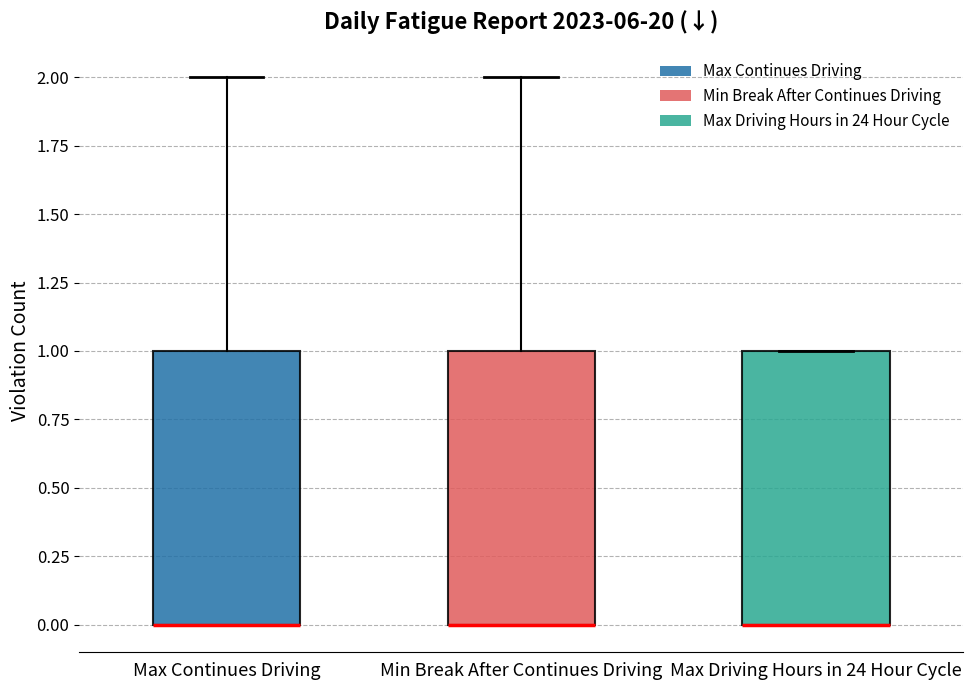

Reading left to right, read every box against the y-axis: the position of its median line, the range the box covers, and the ends of its whiskers. The values are not printed on the chart, so give them approximately, as read against the axis.

Max Continues Driving: median 0 (drawn on the box's lower edge), box 0 to 1, whiskers 0 to 2
Min Break After Continues Driving: median 0 (drawn on the box's lower edge), box 0 to 1, whiskers 0 to 2
Max Driving Hours in 24 Hour Cycle: median 0 (drawn on the box's lower edge), box 0 to 1, whiskers 0 to 1